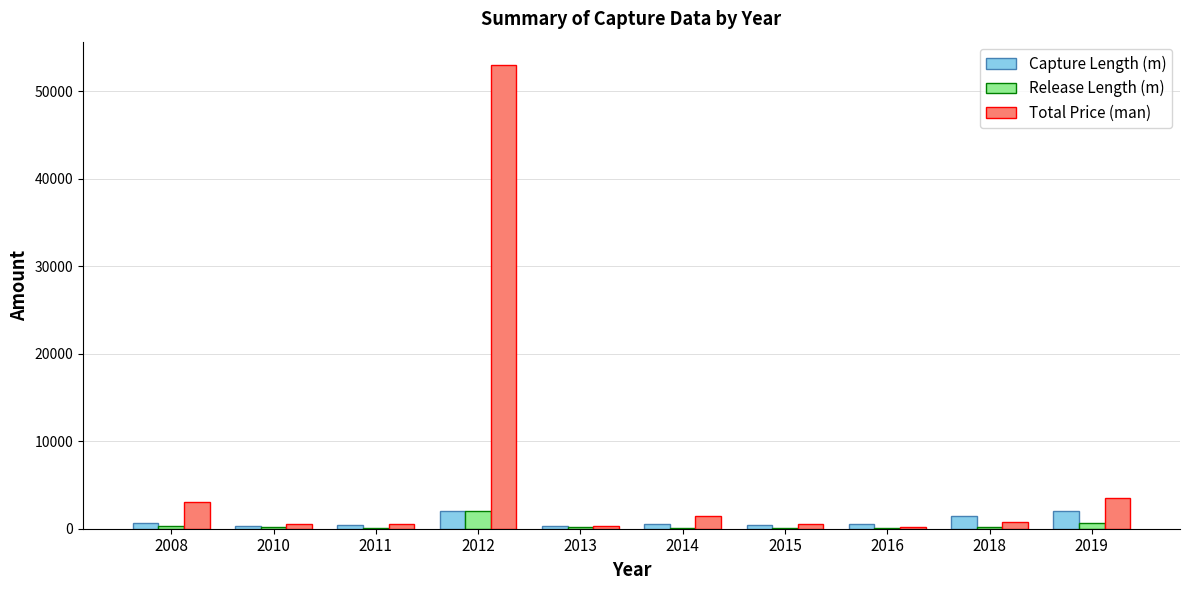

What is the maximum value shown in the chart?

53000